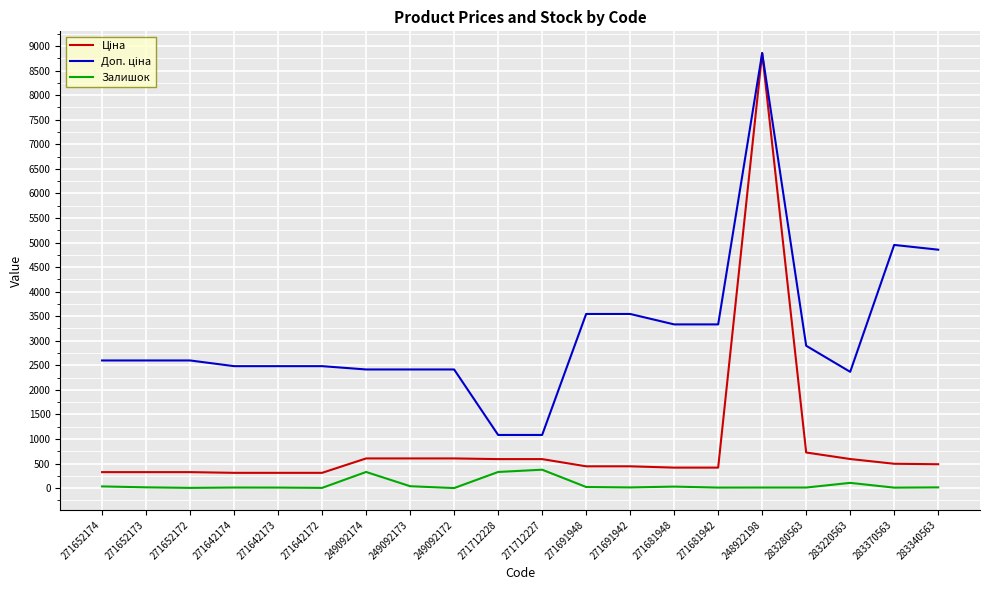

What is the maximum value for Залишок?

374.0